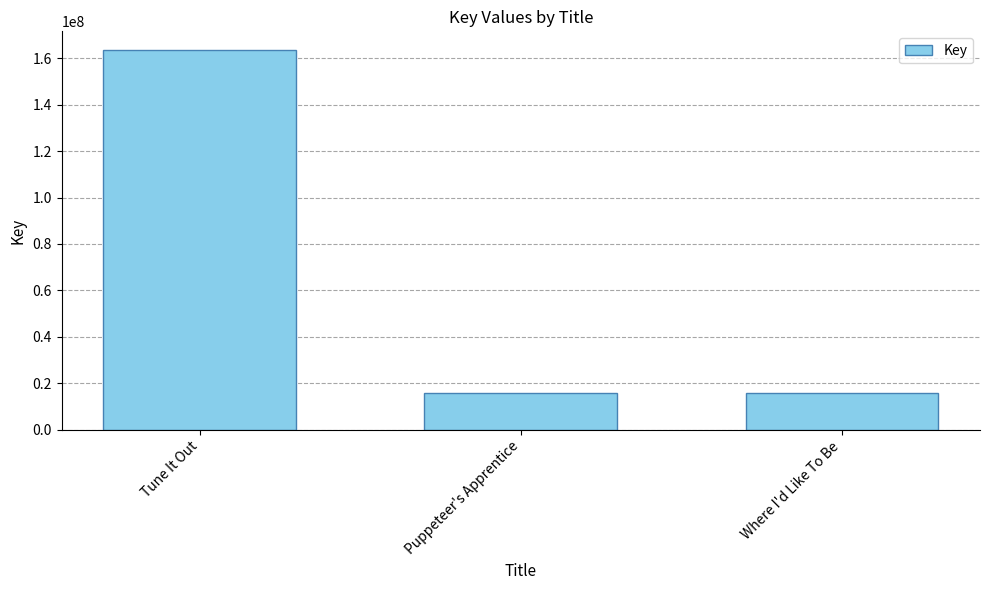

What position from the right is Where I'd Like To Be?

1